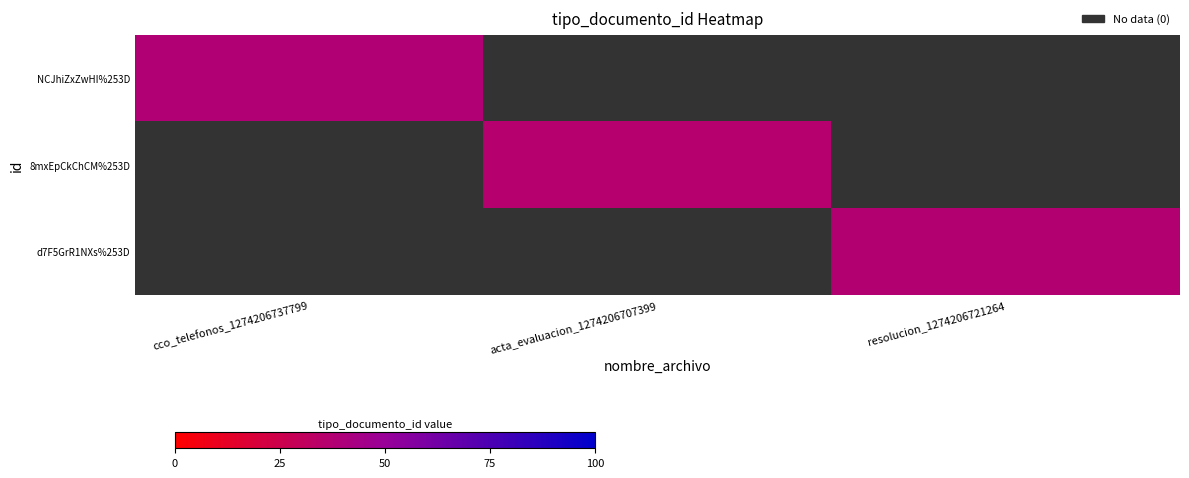

Is it true that d7F5GrR1NXs%253D equals 37.0 at resolucion_1274206721264?

True